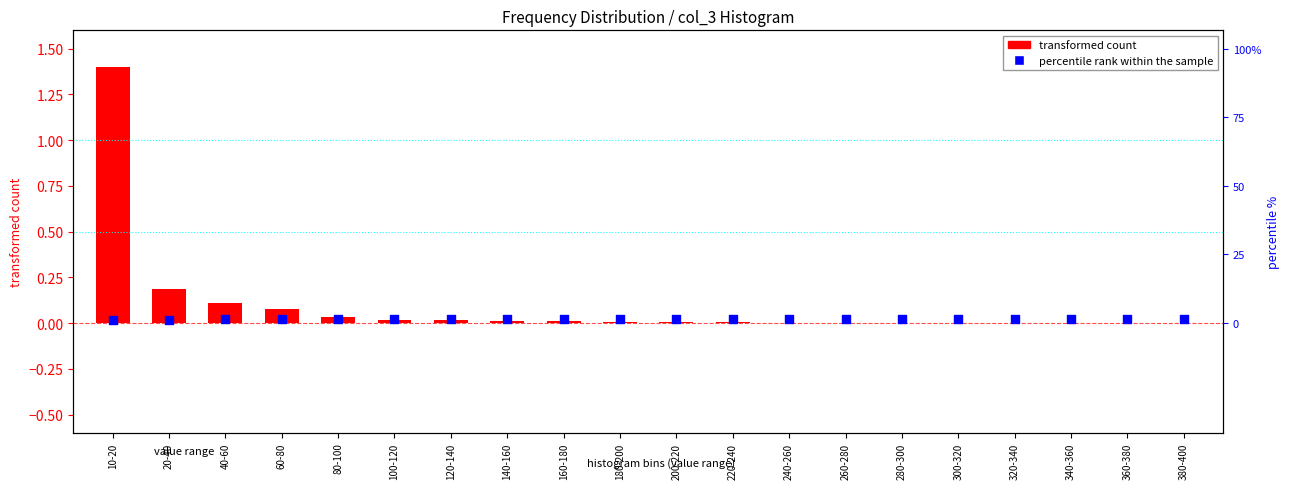

Which series has the largest total across all categories?

percentile rank within the sample